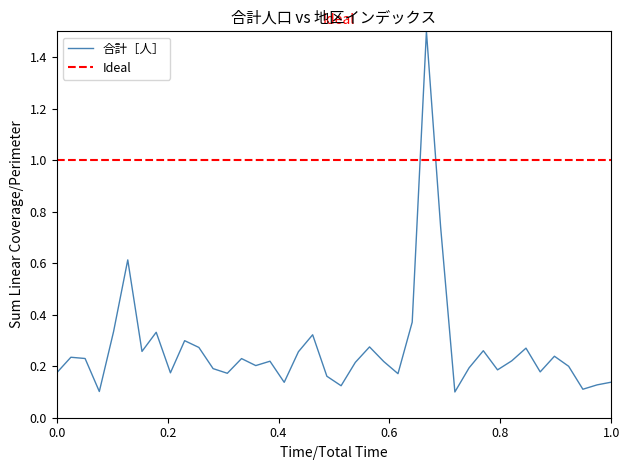

Which series has the largest total across all categories?

Ideal